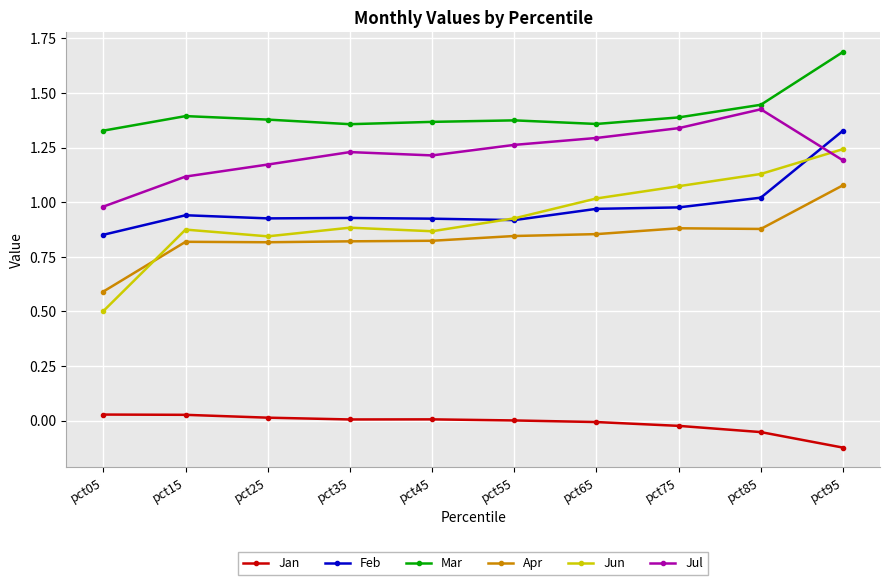

Is the value of Jul at pct05 greater than the value of Jan at pct75?

Yes